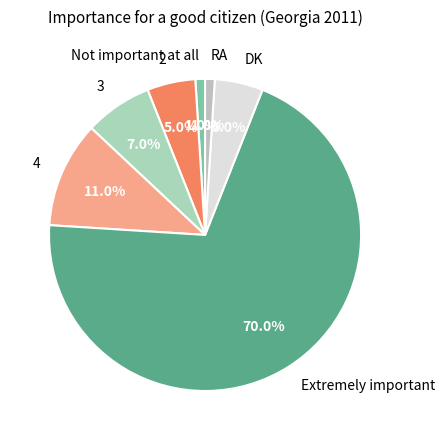

Is the sum of DK and 3 greater than half?

No